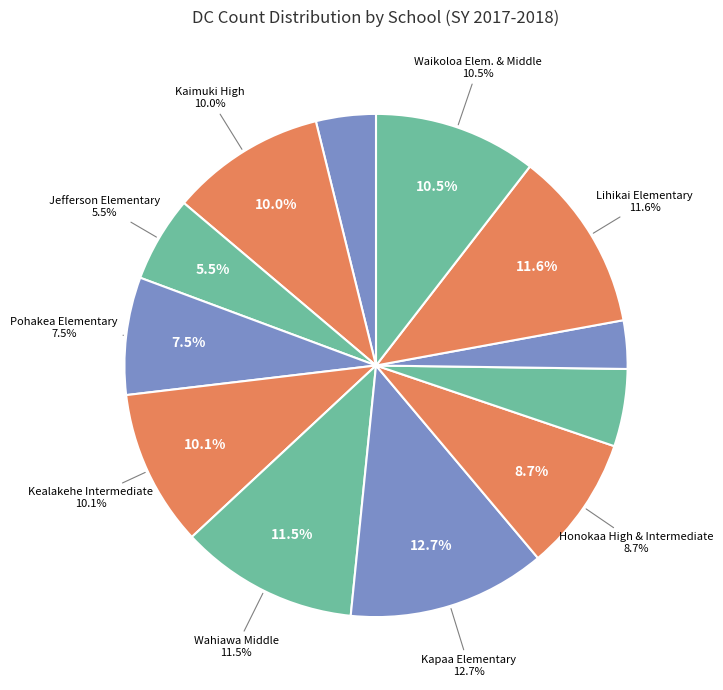

What percentage is NOT represented by Pohakea Elementary?

92.5%